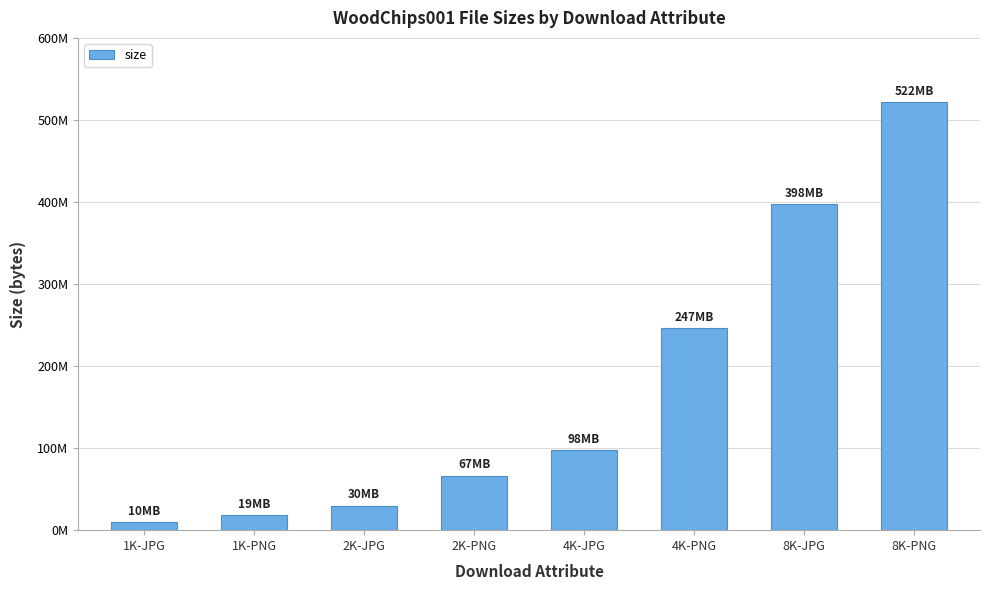

What is the label of the 8th bar from the left?

8K-PNG